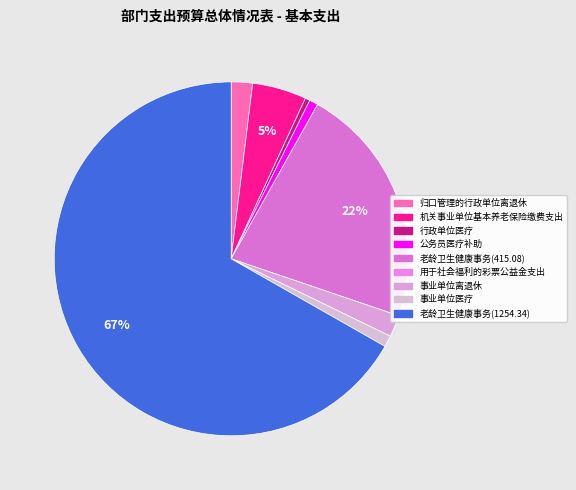

What is the smallest slice in the pie chart?

用于社会福利的彩票公益金支出